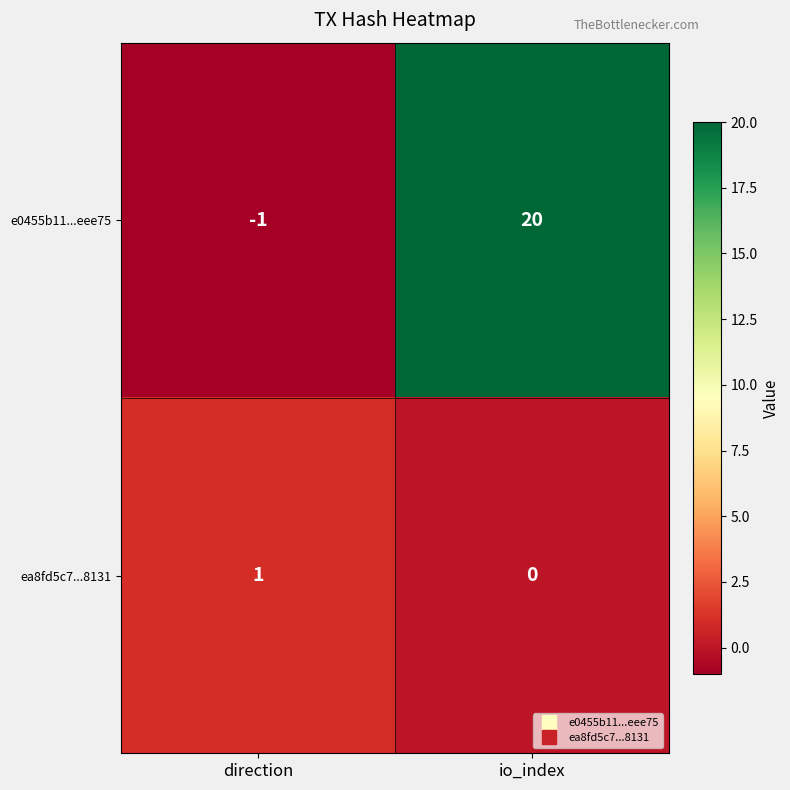

Which series changed the most between direction and io_index?

e0455b11...eee75